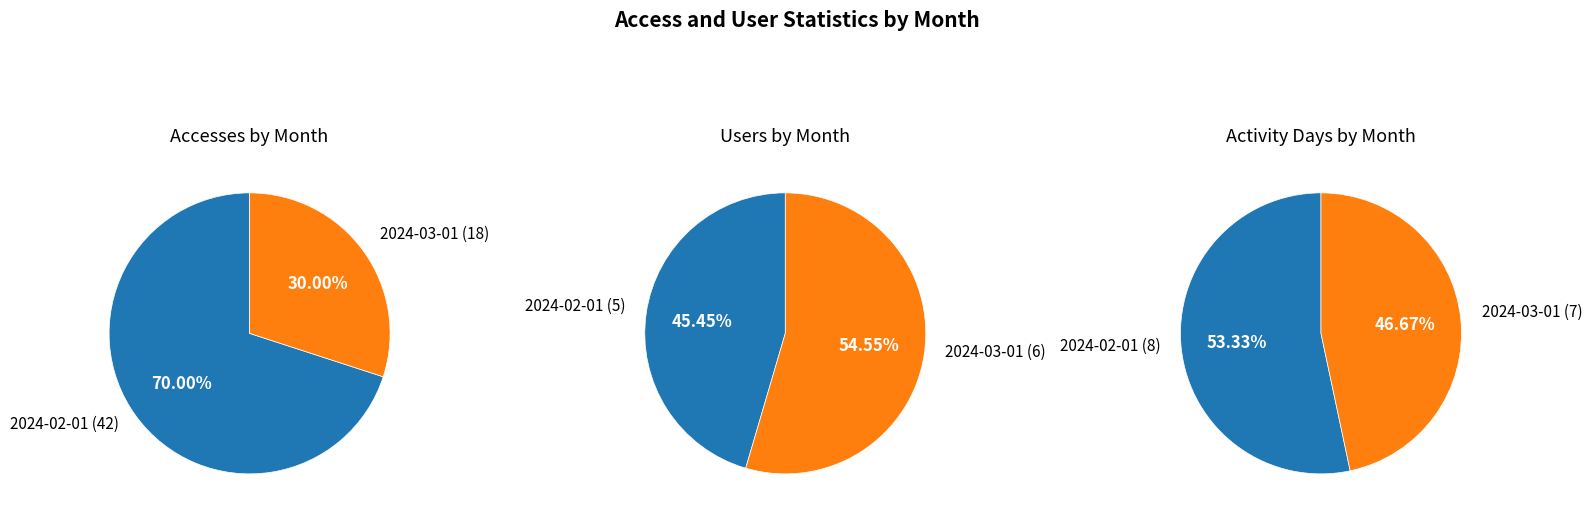

How much of the chart is everything except 2024-03-01?

70.0%